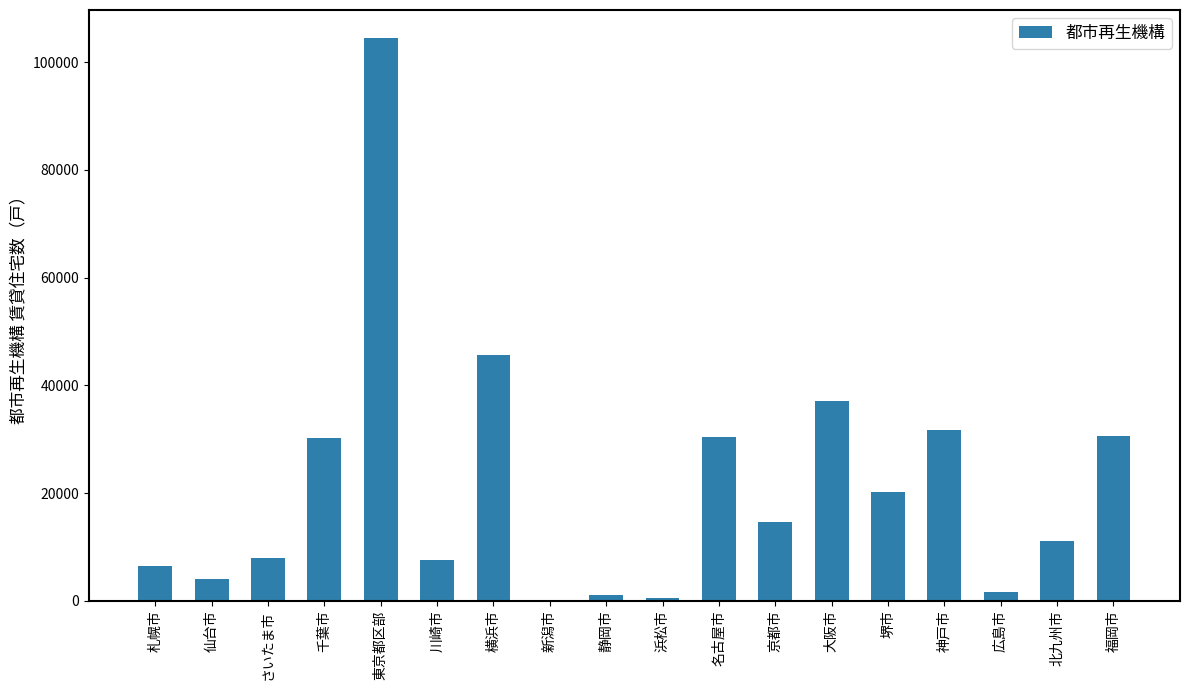

Which category has the highest value across all series?

東京都区部